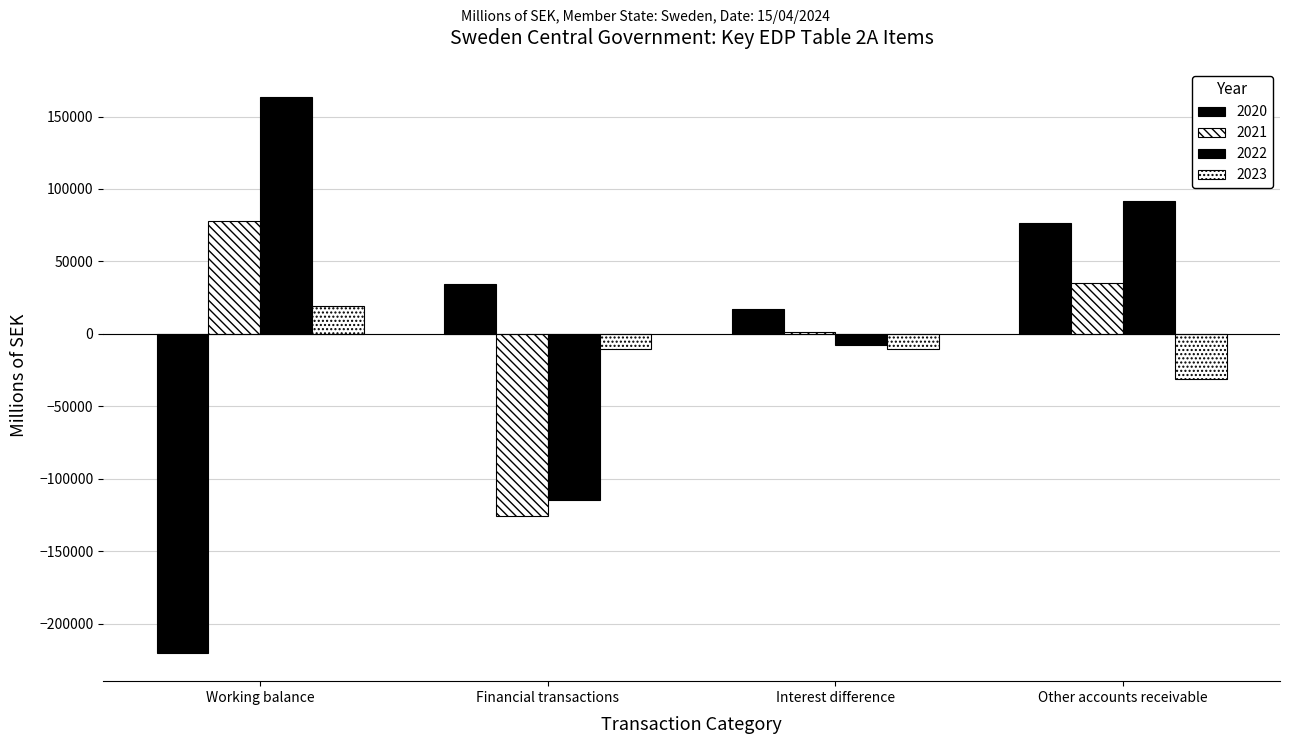

How many categories are shown in the chart?

4